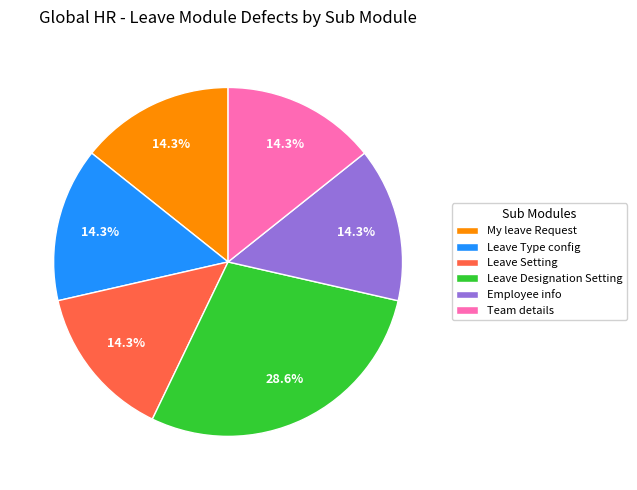

What is the largest slice in the pie chart?

Leave Designation Setting